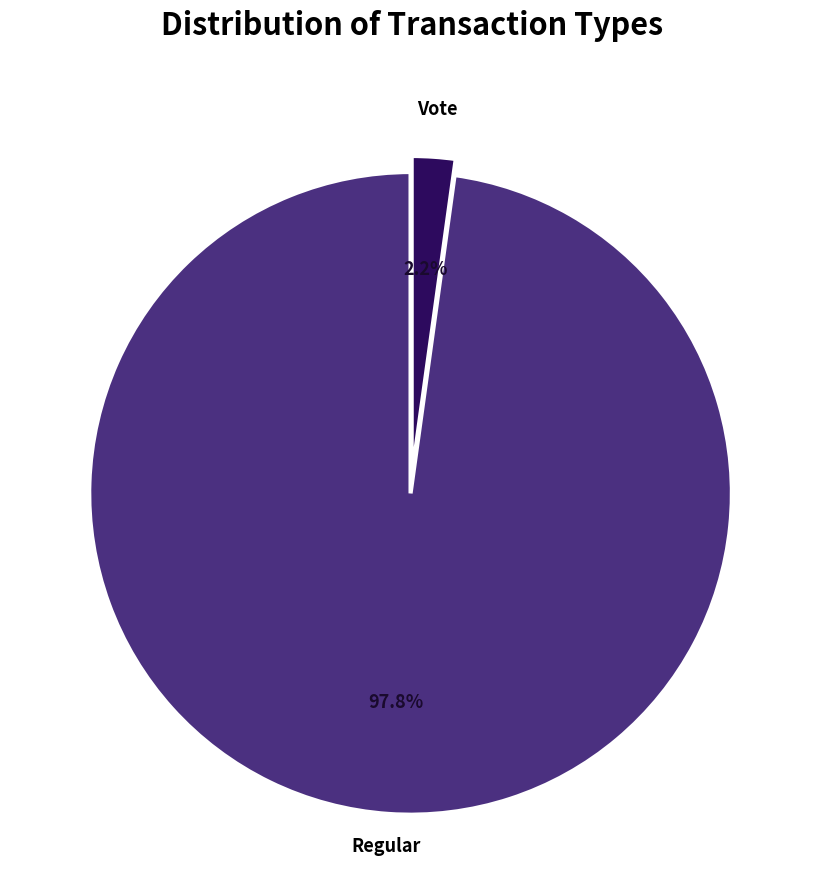

Is there any slice that represents more than half of the pie?

Yes